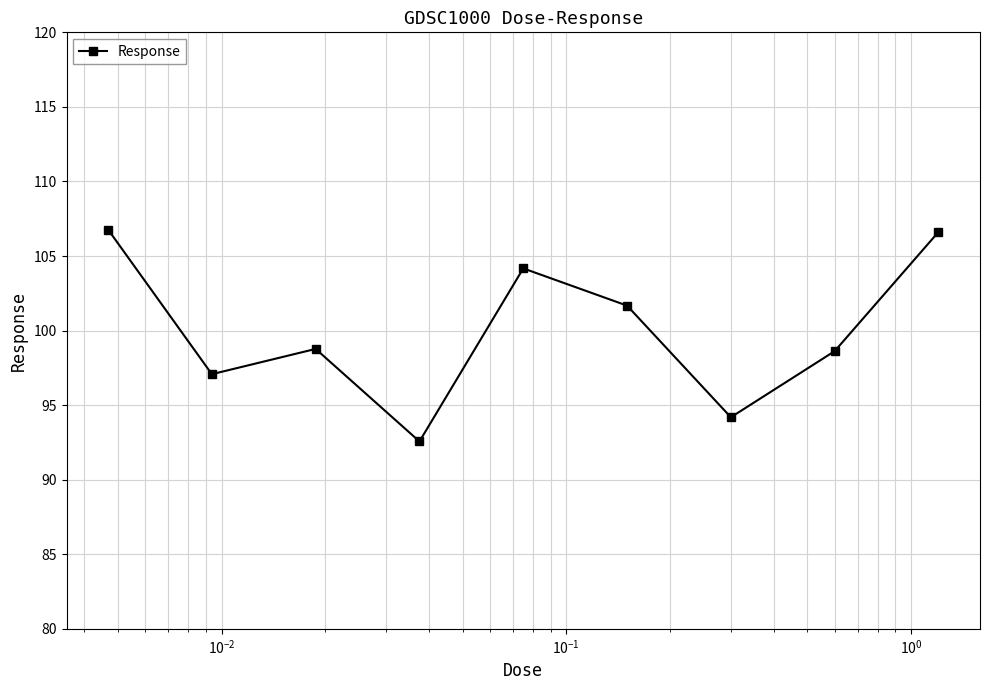

What is the smallest value displayed?

92.6